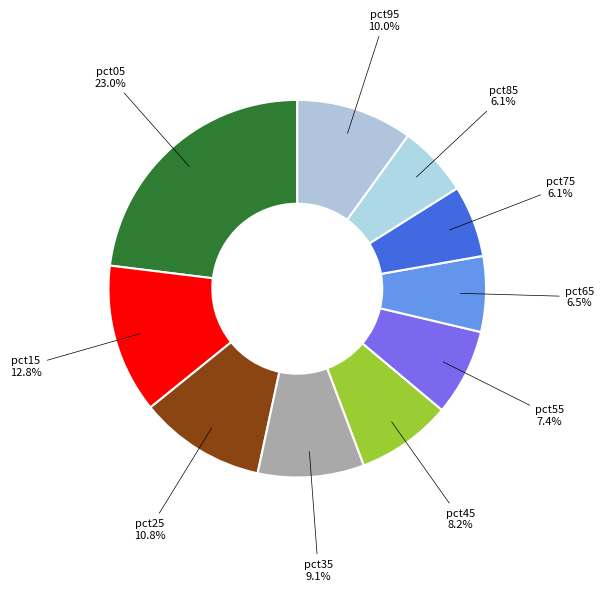

What percentage is the pct95 slice, to the nearest percent?

10%